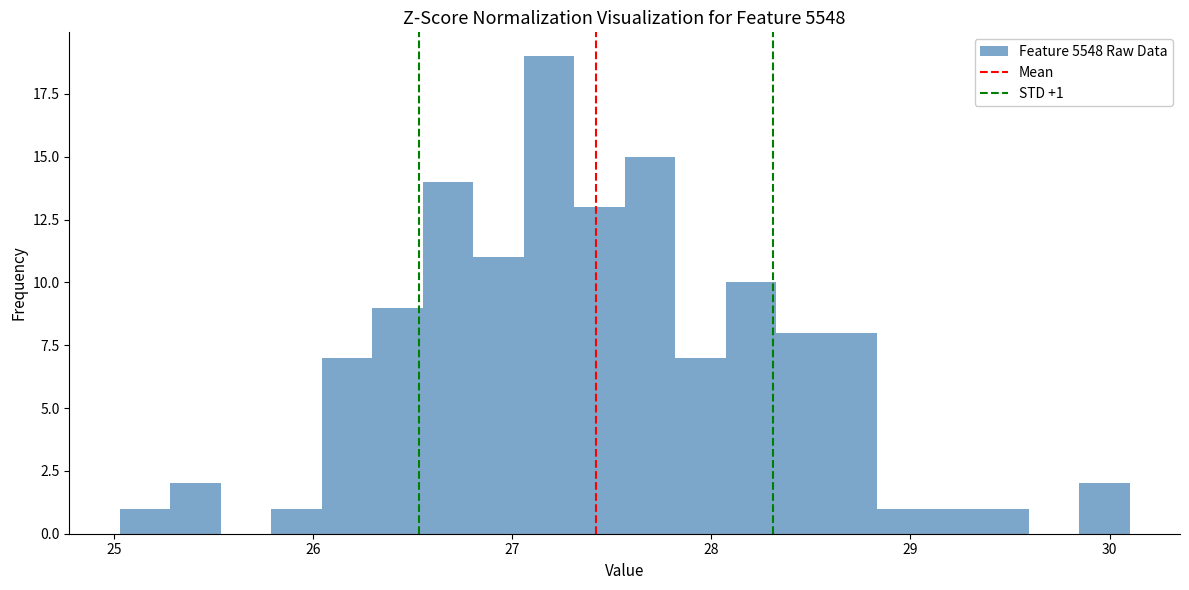

Around what value on the x-axis is the tallest bar? Give the approximate position of its centre, as read against the axis.

27.2